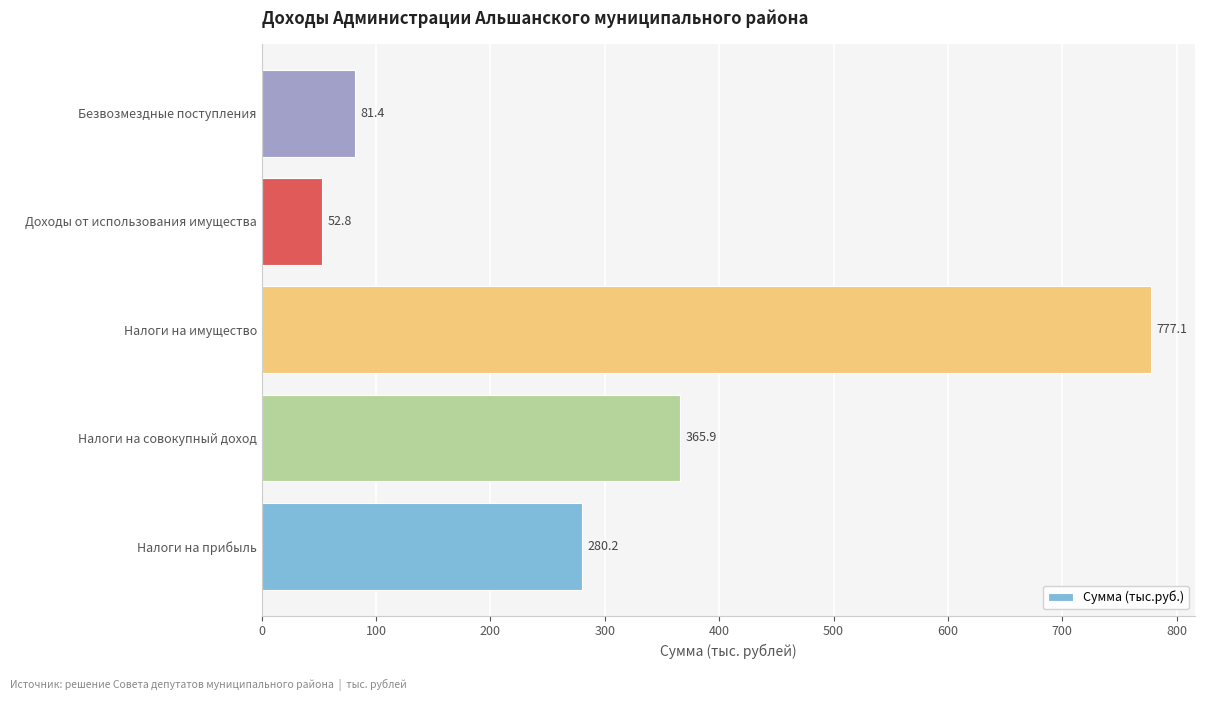

Rank the categories by value from highest to lowest.

Налоги на имущество, Налоги на совокупный доход, Налоги на прибыль, Безвозмездные поступления, Доходы от использования имущества